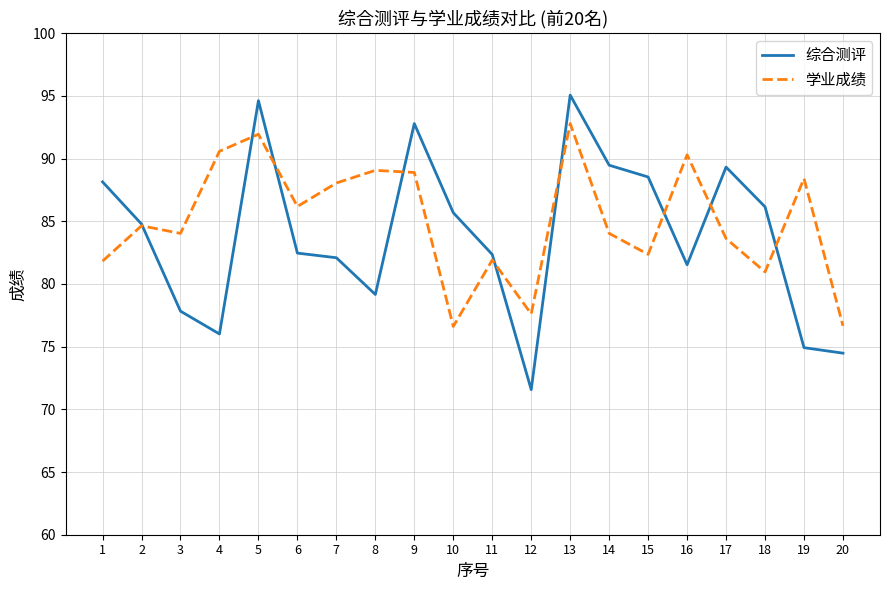

Read the 综合测评 value at 20.

74.5